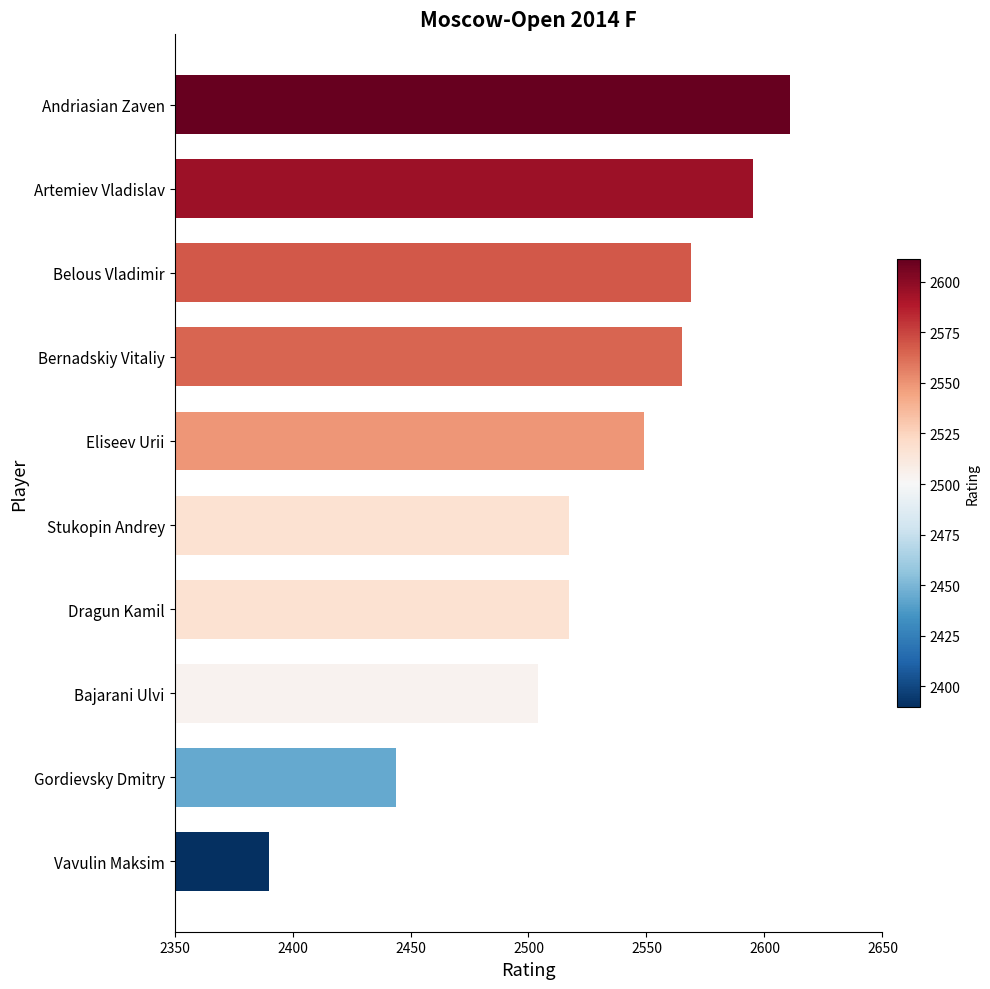

Where is the data nearest to the value 2500?

Bajarani Ulvi